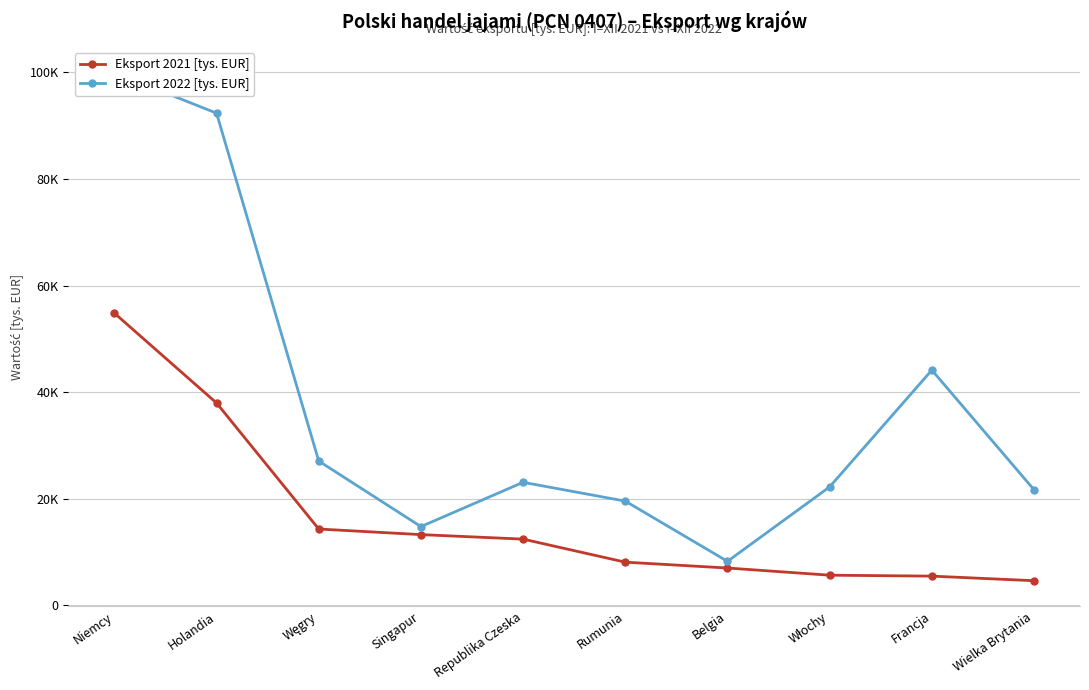

At which category does Eksport 2022 [tys. EUR] reach its first local peak?

Republika Czeska